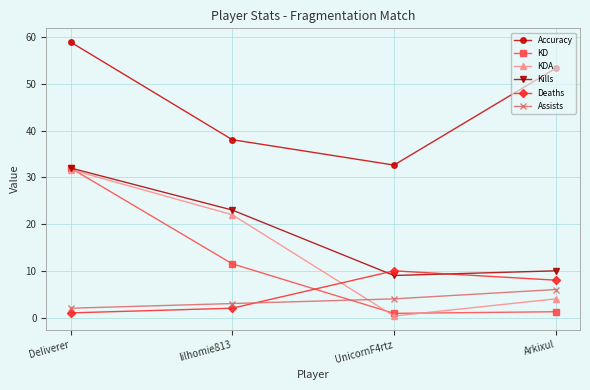

How many data points does each series have?

4